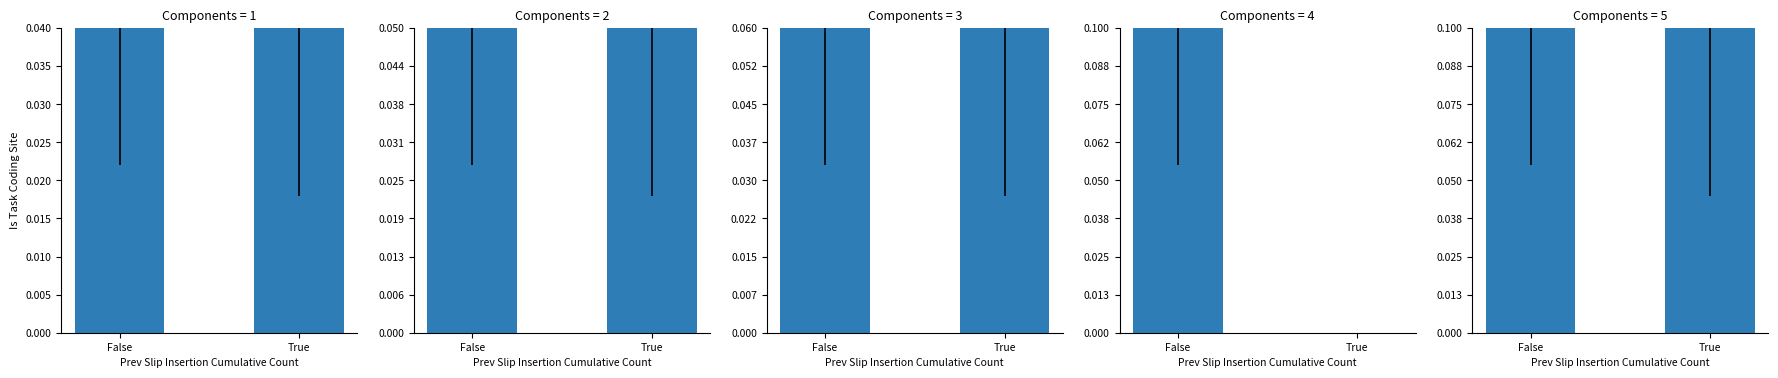

The value of Component 5 at False is 0.1. True or false?

True